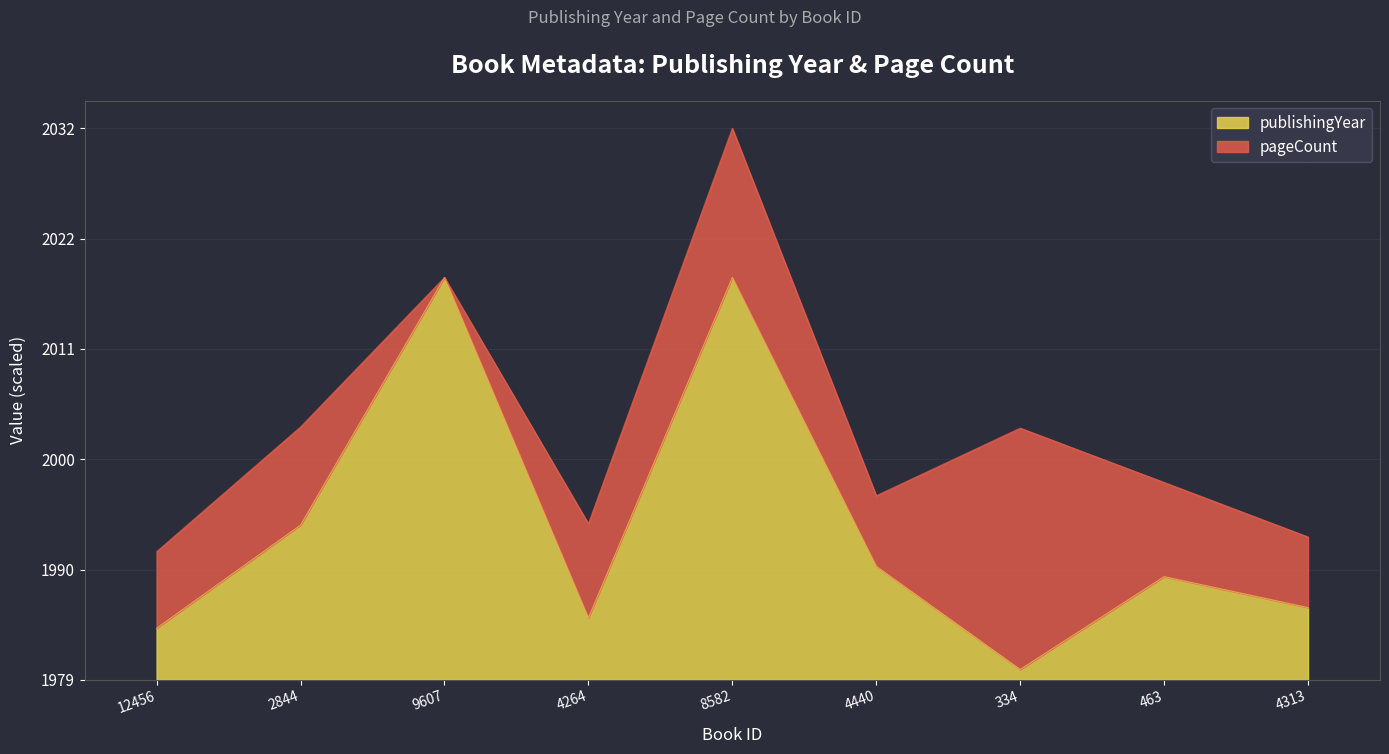

Where is the first local maximum?

9607